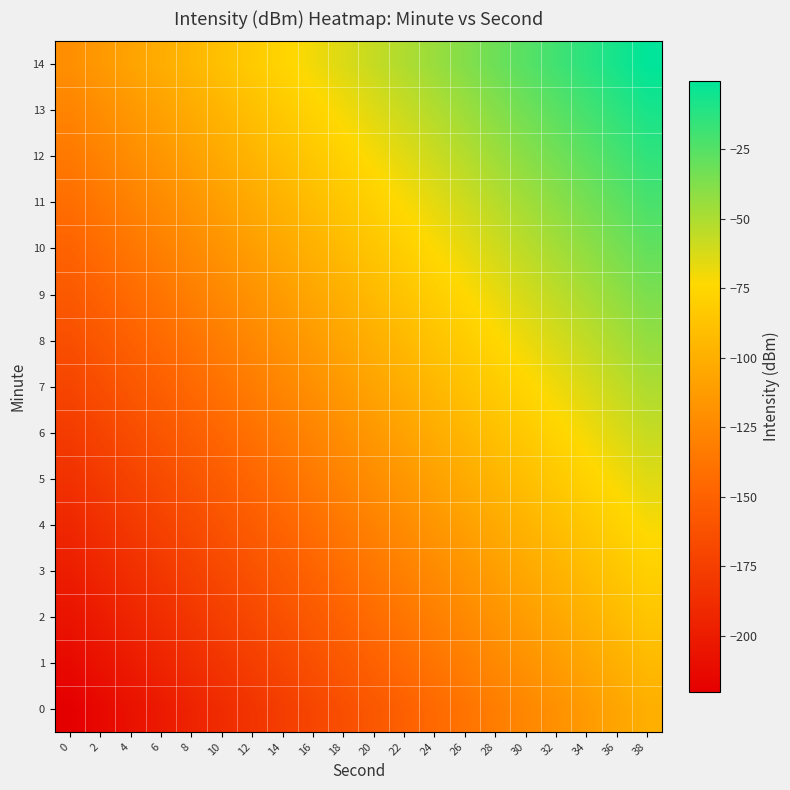

What is the minimum value shown in the chart?

-220.5